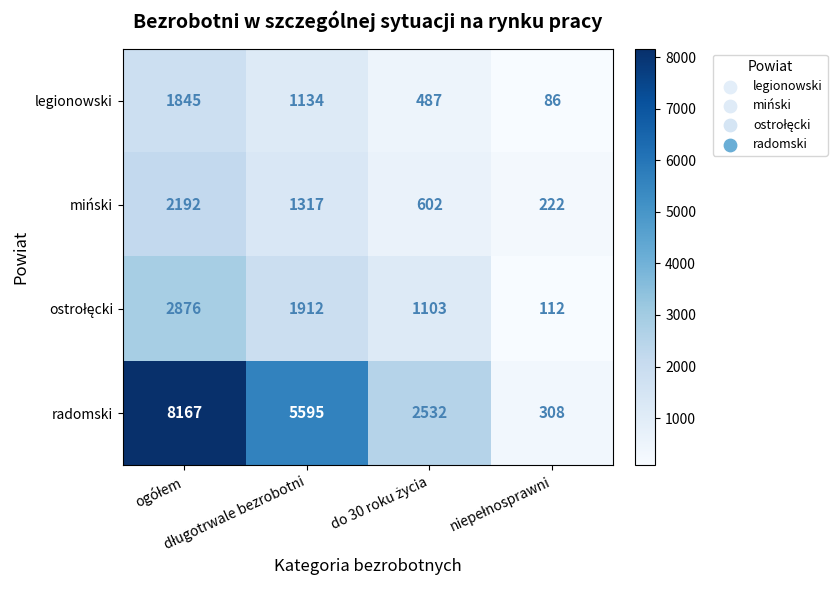

What is the difference between the maximum and second lowest values in the radomski series?

5635